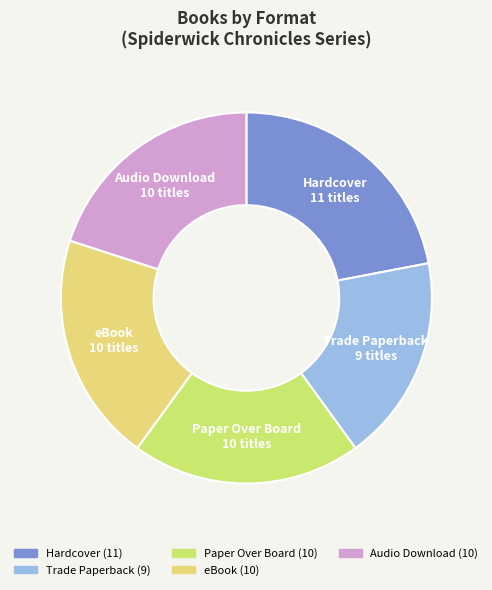

Between Hardcover and Trade Paperback, which is larger?

Hardcover